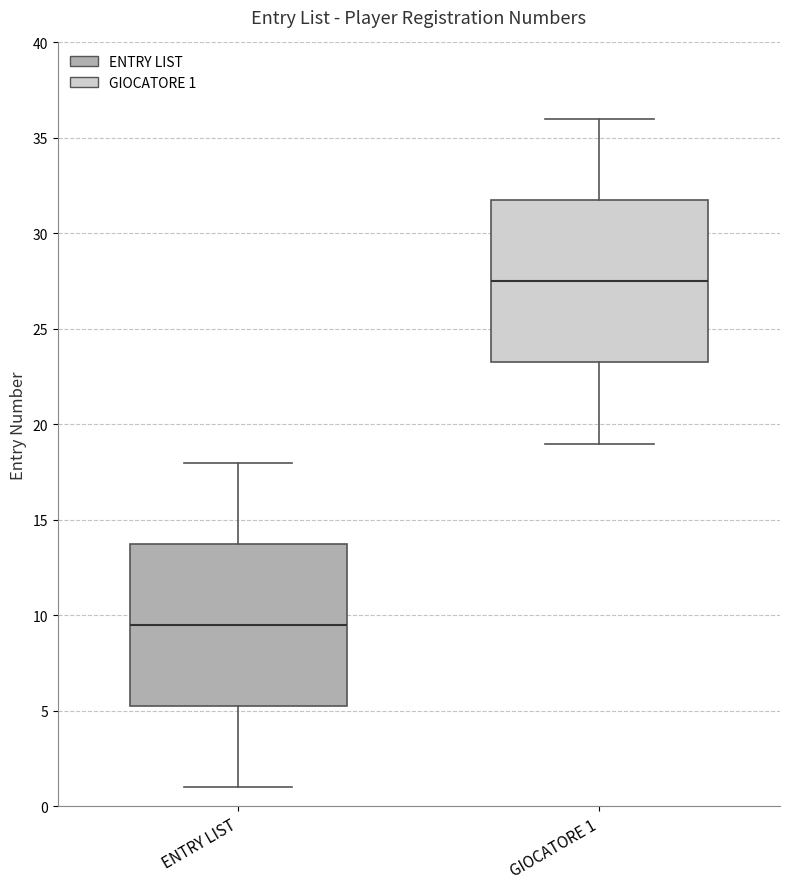

Reading left to right, read every box against the y-axis: the position of its median line, the range the box covers, and the ends of its whiskers. The values are not printed on the chart, so give them approximately, as read against the axis.

ENTRY LIST: median 9.5, box 5.5 to 14.0, whiskers 1.0 to 18.0
GIOCATORE 1: median 27.5, box 23.5 to 32.0, whiskers 19.0 to 36.0